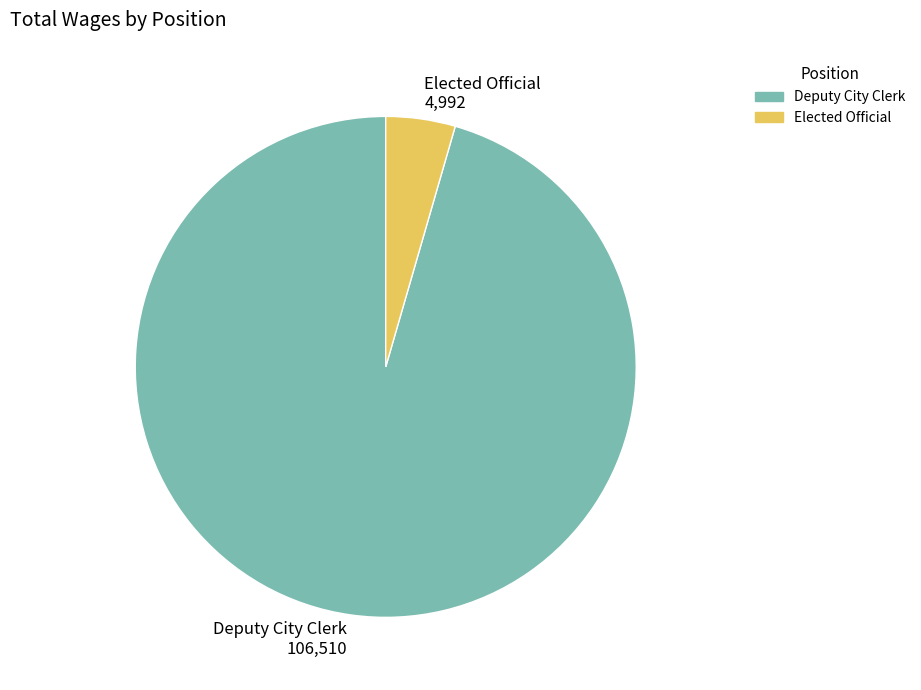

Does any single category account for the majority?

Yes